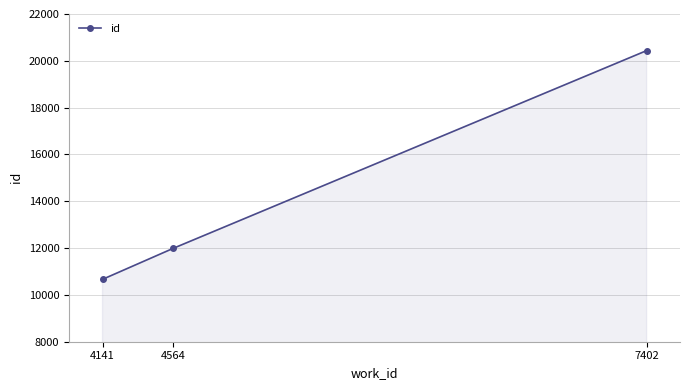

Count the values in the range 10665 to 20436.

3